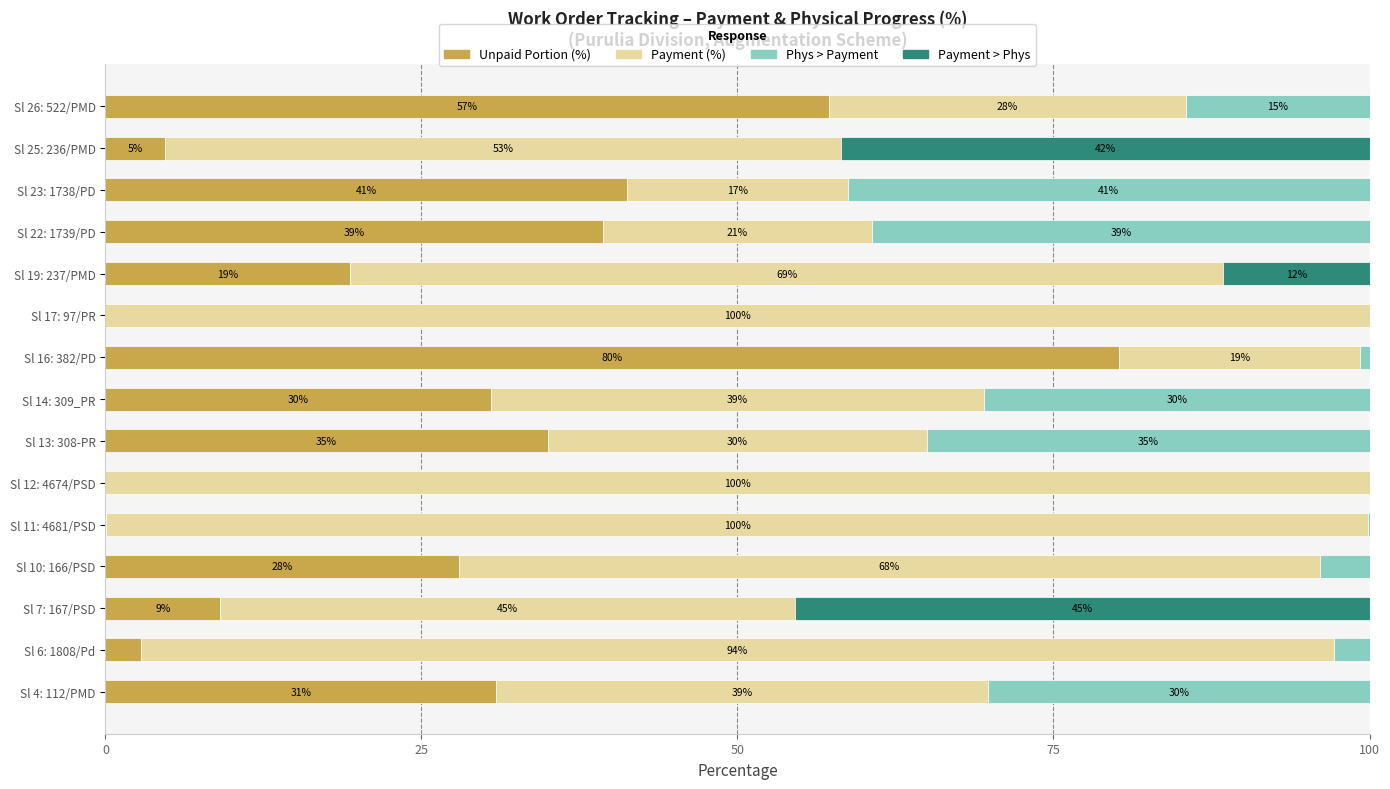

What is the sum of the Unpaid Portion (%) values at Sl 10: 166/PSD and Sl 11: 4681/PSD?

28.0